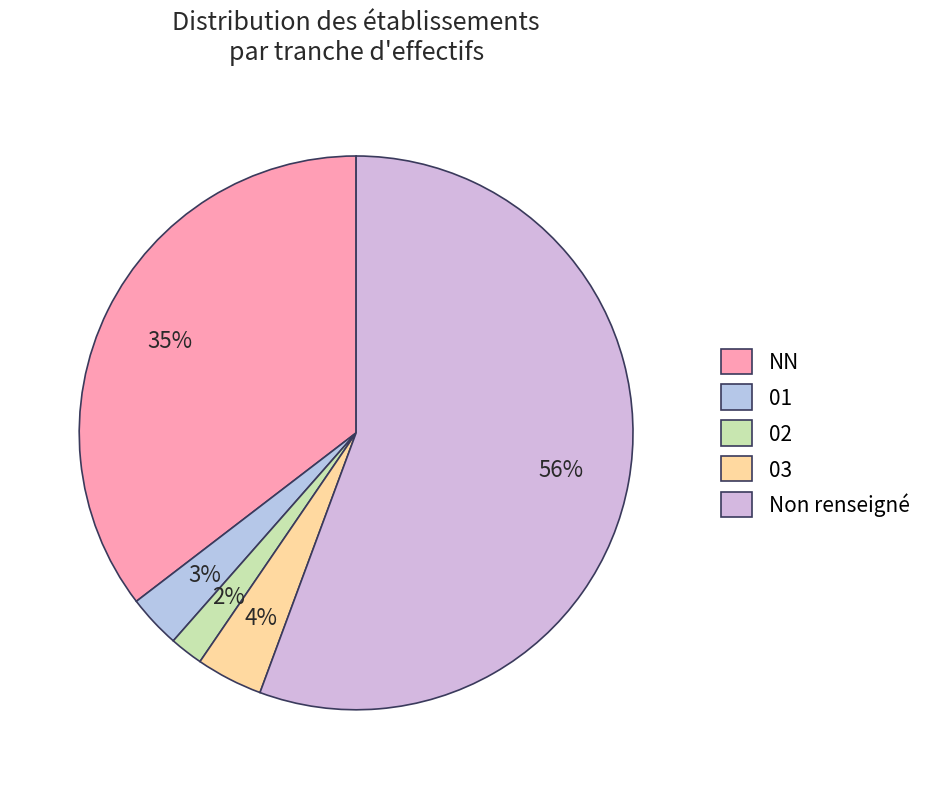

To the nearest percent, what is the difference between the NN and 02 slice percentages?

33%